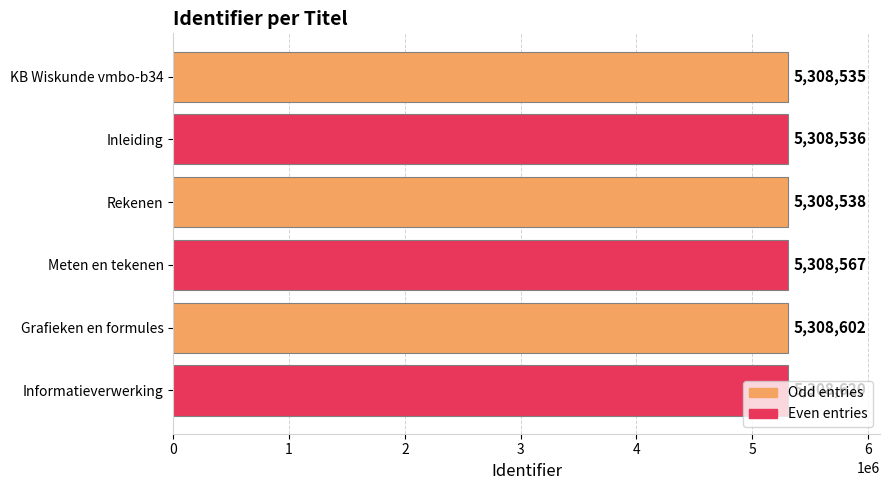

Does the chart contain stacked bars?

No